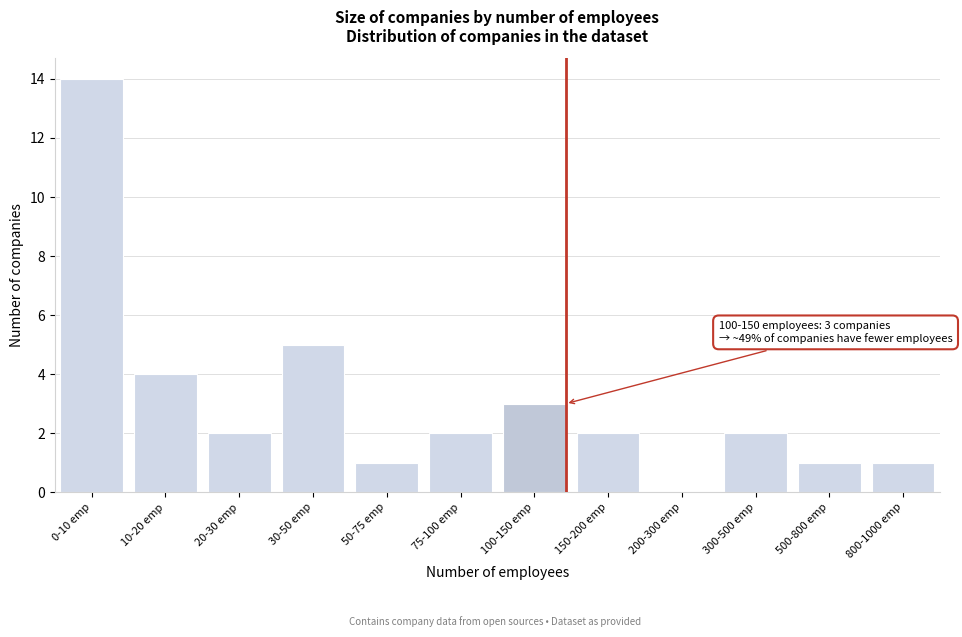

Reading left to right, what are all the values shown in this chart?

0-10 emp=14	10-20 emp=4	20-30 emp=2	30-50 emp=5	50-75 emp=1	75-100 emp=2	100-150 emp=3	150-200 emp=2	200-300 emp=0	300-500 emp=2	500-800 emp=1	800-1000 emp=1